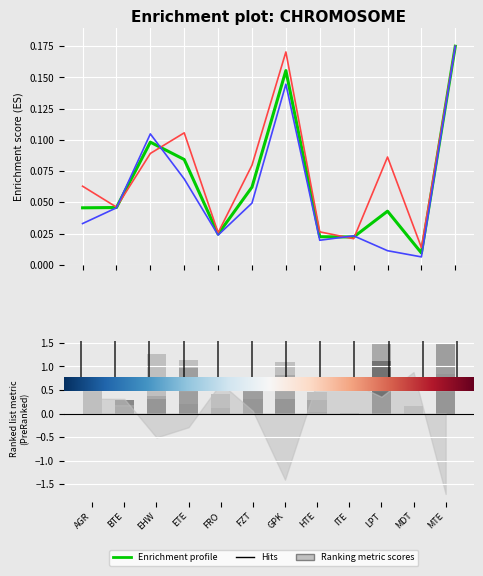

List the labels in order of Summe LSA value, largest first.

MTE, GPK, EHW, ETE, FZT, BTE, AGR, LPT, FRO, HTE, ITE, MDT